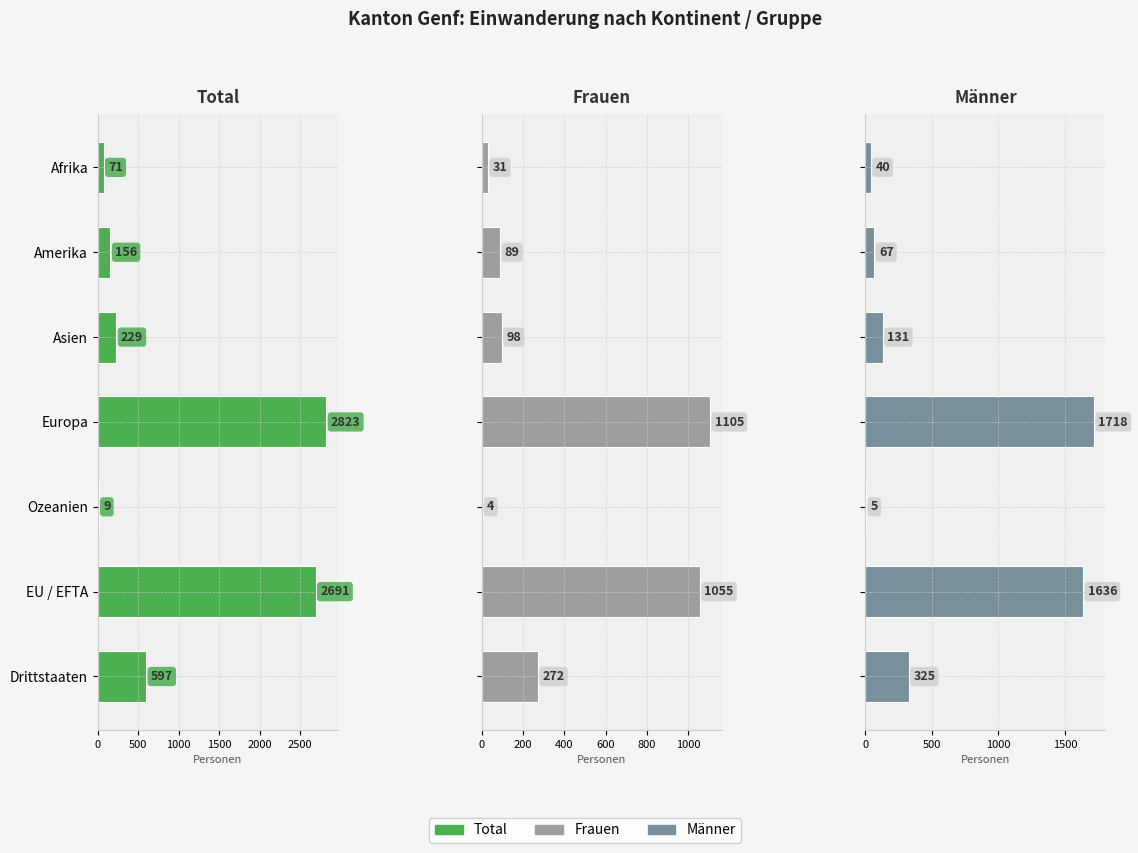

List the series in order of their overall mean, lowest first.

Frauen, Männer, Total